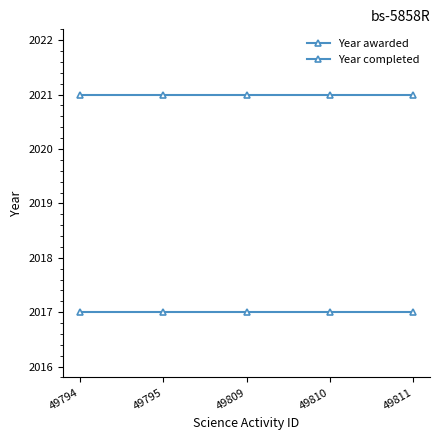

What is the average value of the Year completed series?

2021